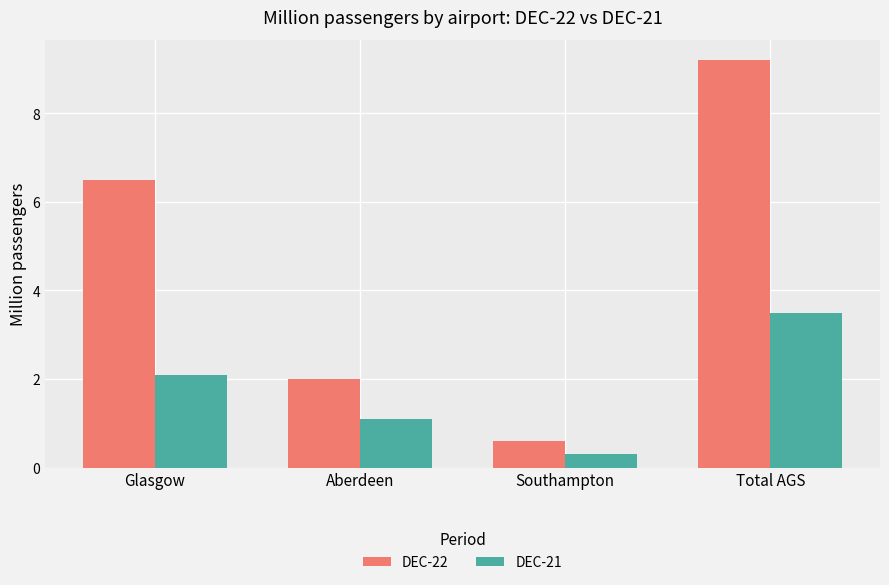

The value of DEC-22 at Total AGS is 6.3. True or false?

False